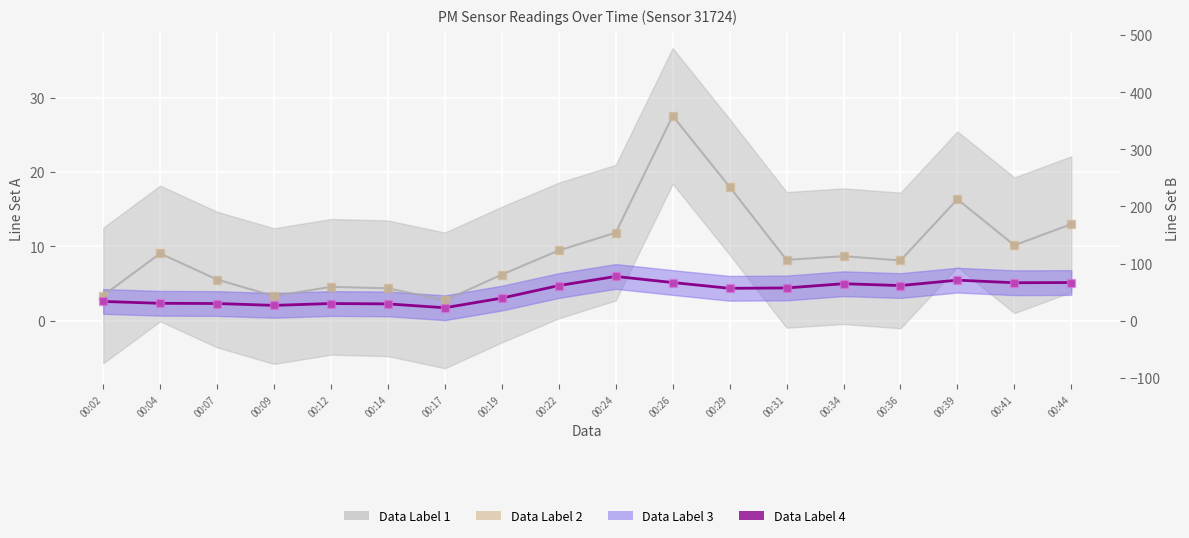

Is the value of P2 at 00:02 greater than the value of P1 at 00:12?

No